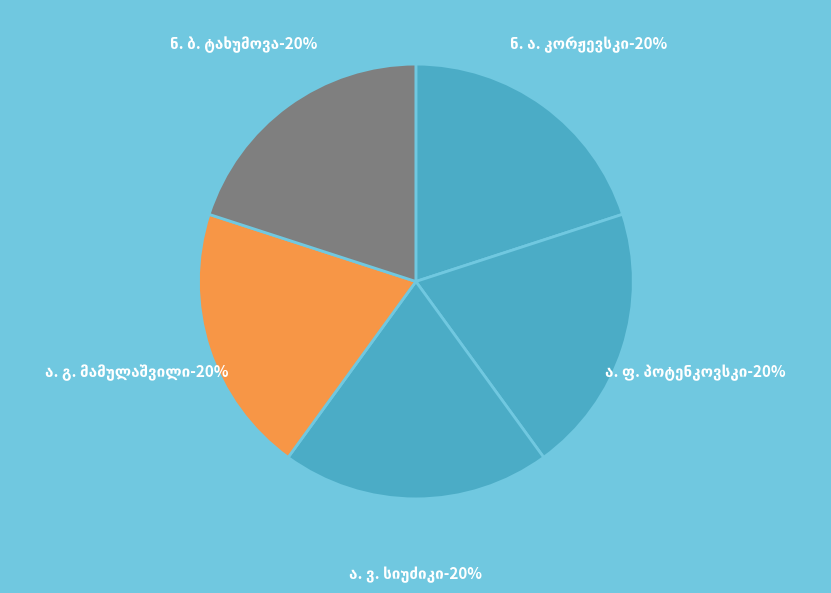

To the nearest percent, what percentage of the pie is ნ. ბ. ტახუმოვა?

20%